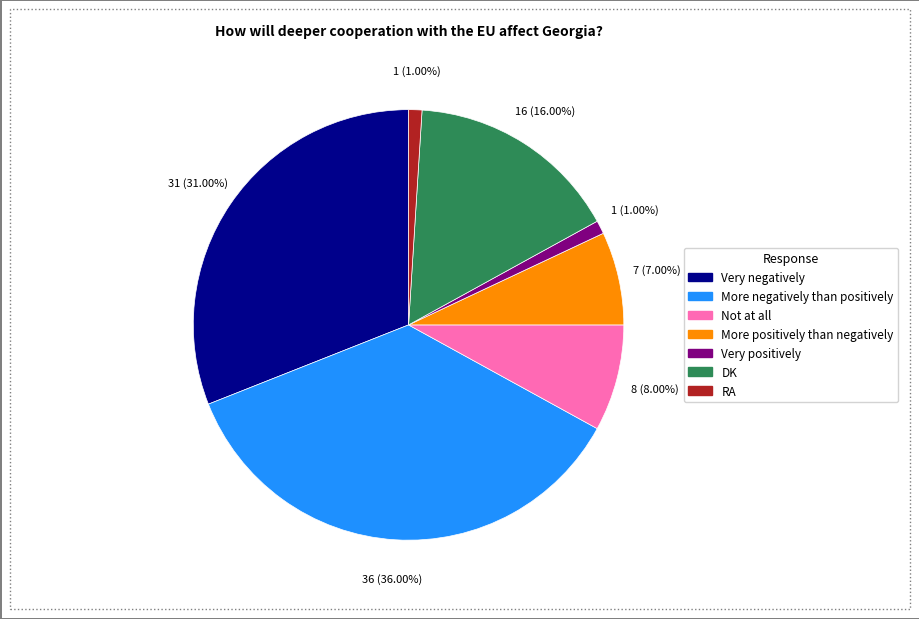

What percentage is the More positively than negatively slice, to the nearest percent?

7%